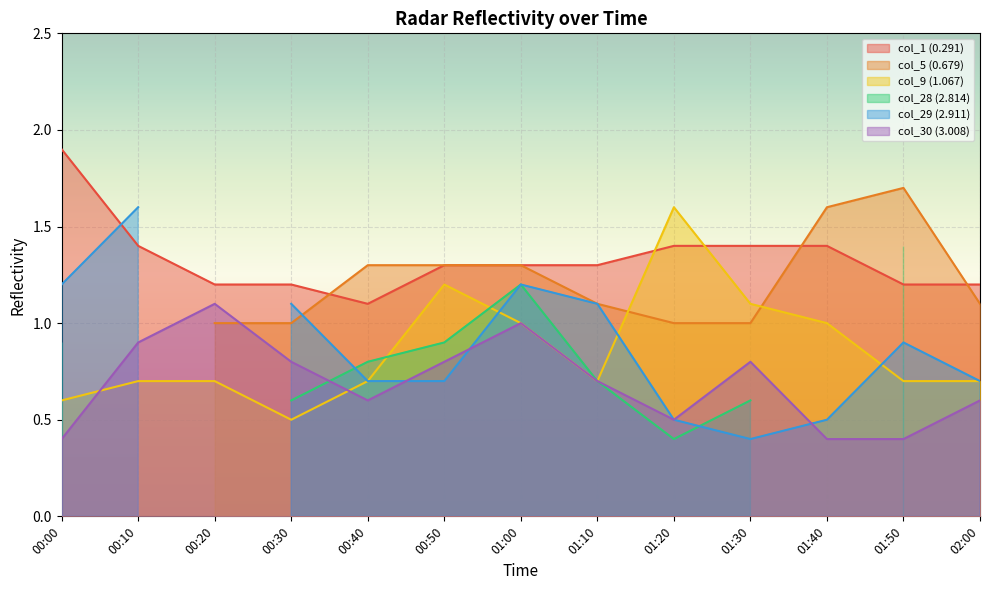

The value of col_9 (1.067) at 01:20 is 1.1. True or false?

False